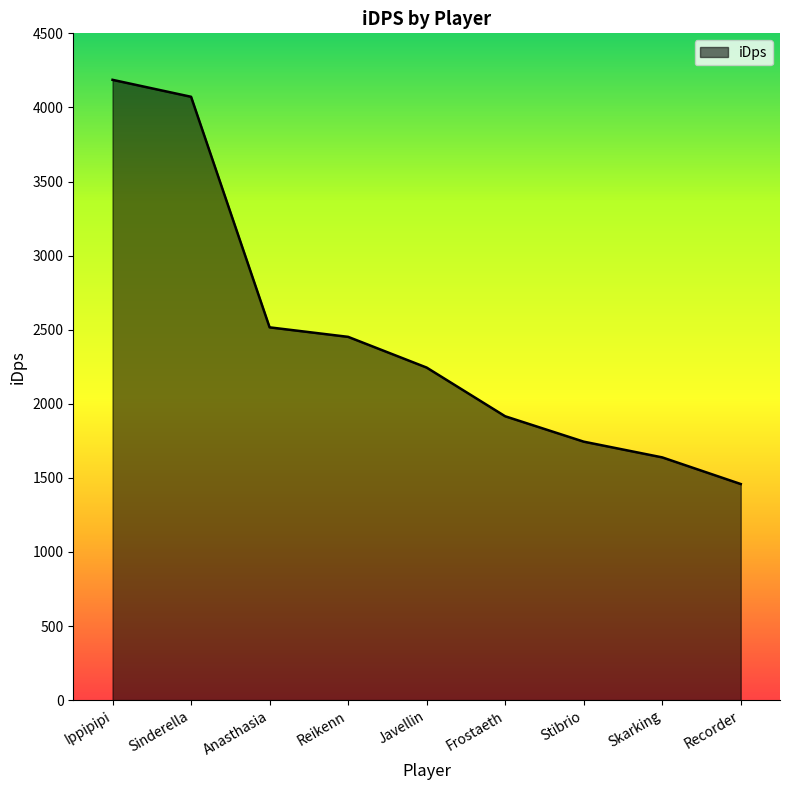

Reading right to left, extract all data points from this chart.

1458.3	1638.1	1744.2	1915.5	2244.2	2451.5	2515.7	4071.8	4186.2